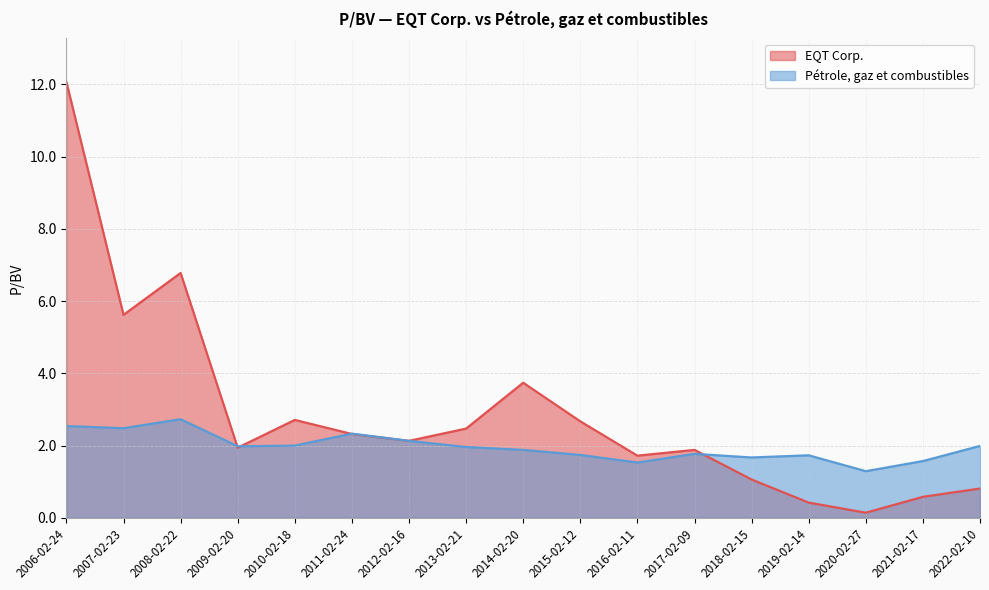

Is it true that EQT Corp. equals 1.2 at 2016-02-11?

False